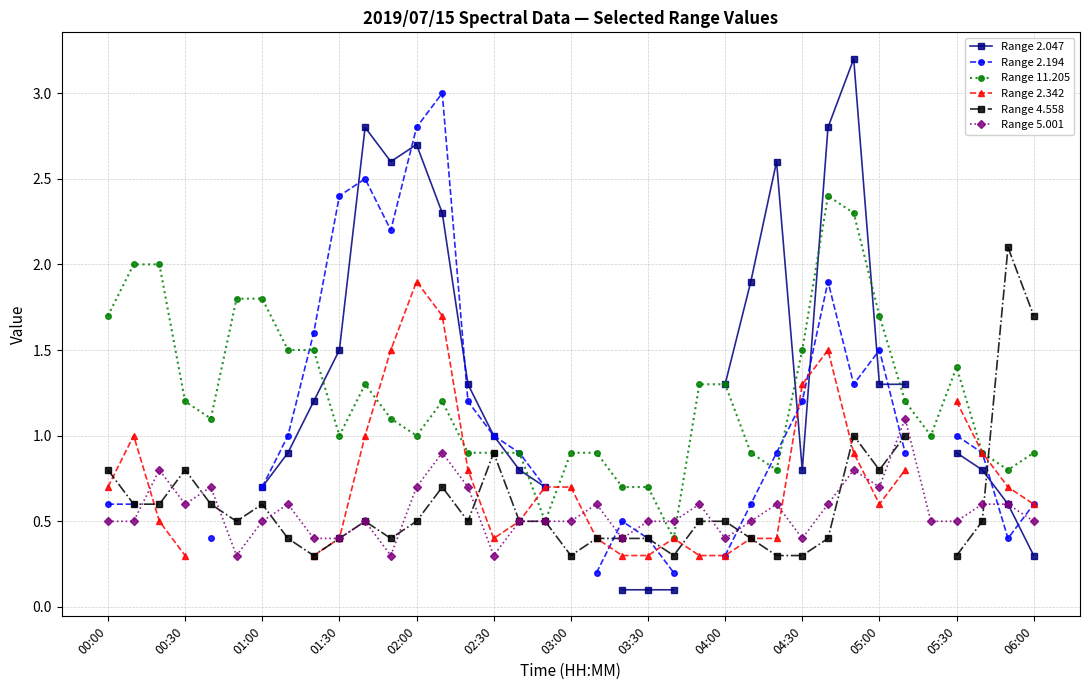

True or false: Range 11.205 has more than 0 points higher than both neighbors.

True